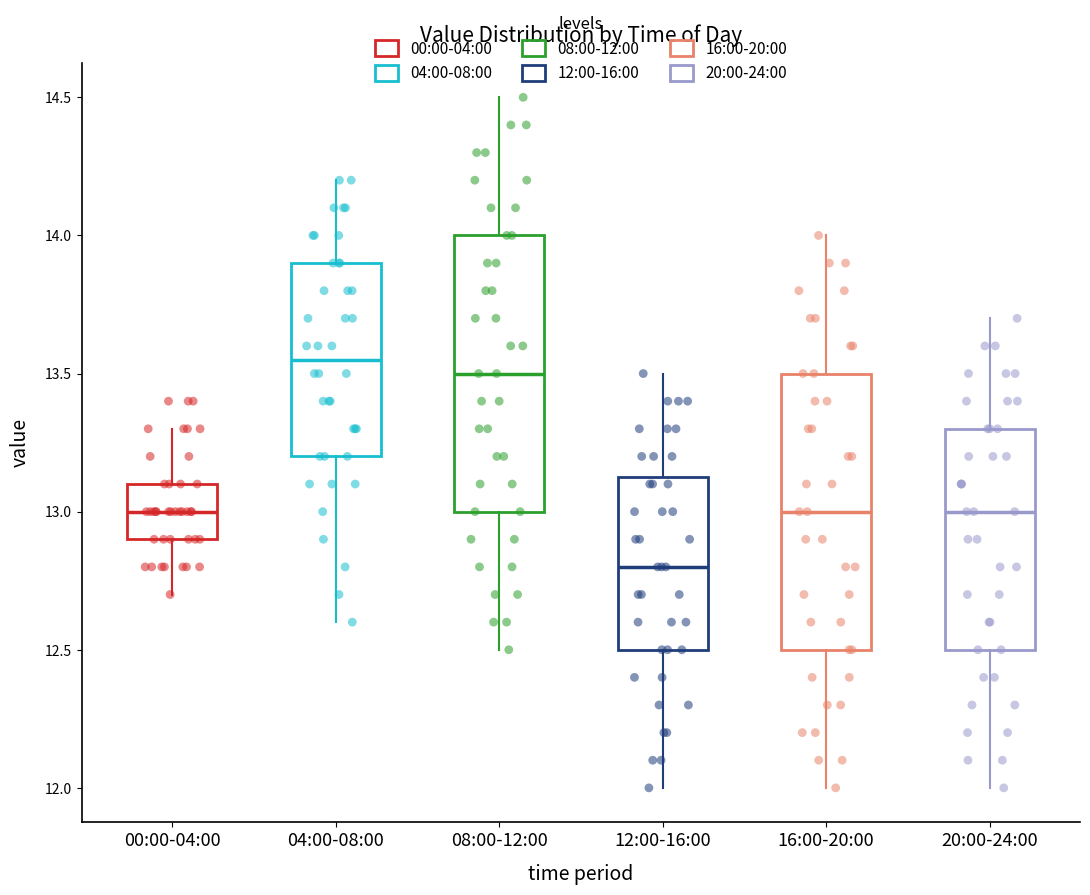

Reading left to right, read every box against the y-axis: the position of its median line, the range the box covers, and the ends of its whiskers. The values are not printed on the chart, so give them approximately, as read against the axis.

00:00-04:00: median 13.00, box 12.90 to 13.10, whiskers 12.70 to 13.30
04:00-08:00: median 13.55, box 13.20 to 13.90, whiskers 12.60 to 14.20
08:00-12:00: median 13.50, box 13.00 to 14.00, whiskers 12.50 to 14.50
12:00-16:00: median 12.80, box 12.50 to 13.15, whiskers 12.00 to 13.50
16:00-20:00: median 13.00, box 12.50 to 13.50, whiskers 12.00 to 14.00
20:00-24:00: median 13.00, box 12.50 to 13.30, whiskers 12.00 to 13.70